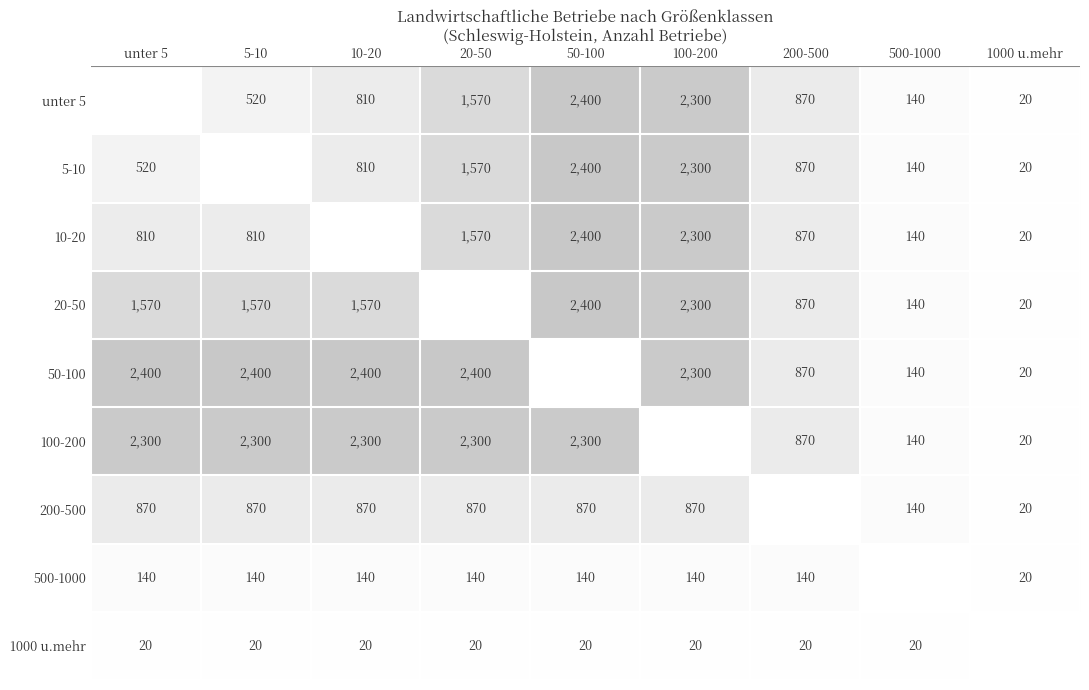

Is it true that 1000 u.mehr equals 6 at 10-20?

False